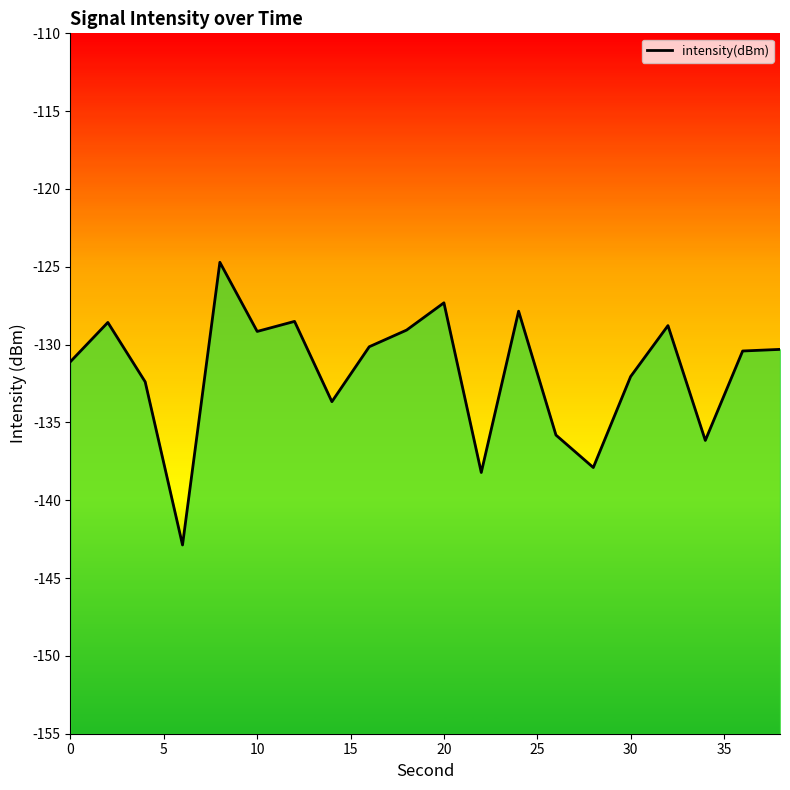

What is the sum of all values?

-2635.0